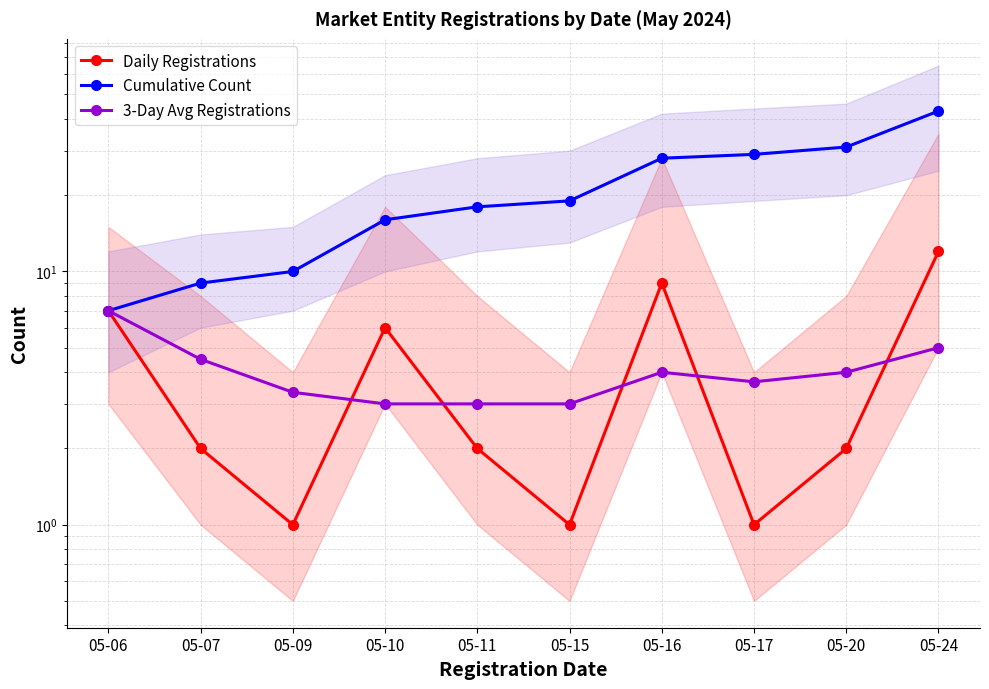

The value of Cumulative Count at 05-06 is 3.9. True or false?

False